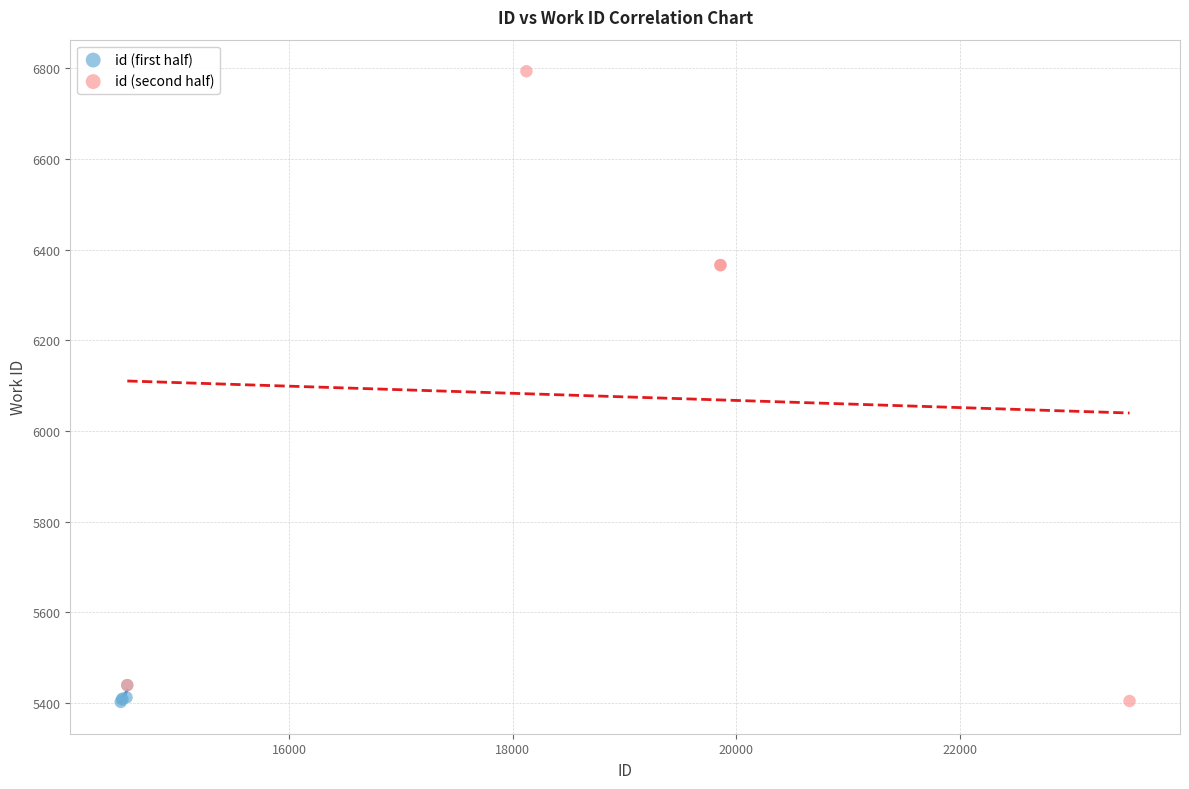

Which series has the widest spread of Y values?

id (second half)